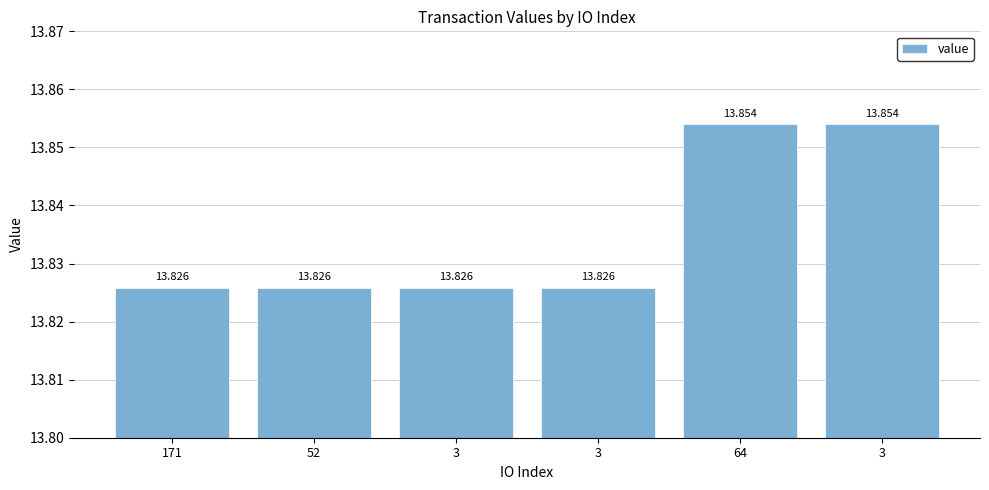

List the labels in order of value, smallest first.

171, 52, 3, 3, 64, 3